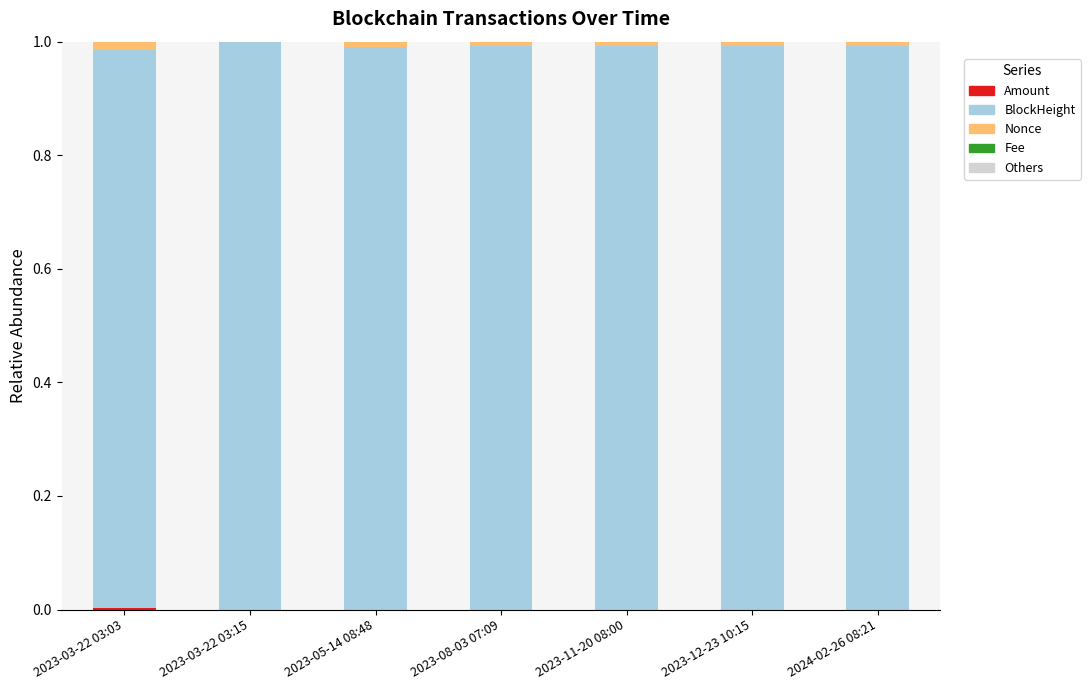

Rank the series by their maximum value, from highest to lowest.

BlockHeight, Nonce, Amount, Fee, Others